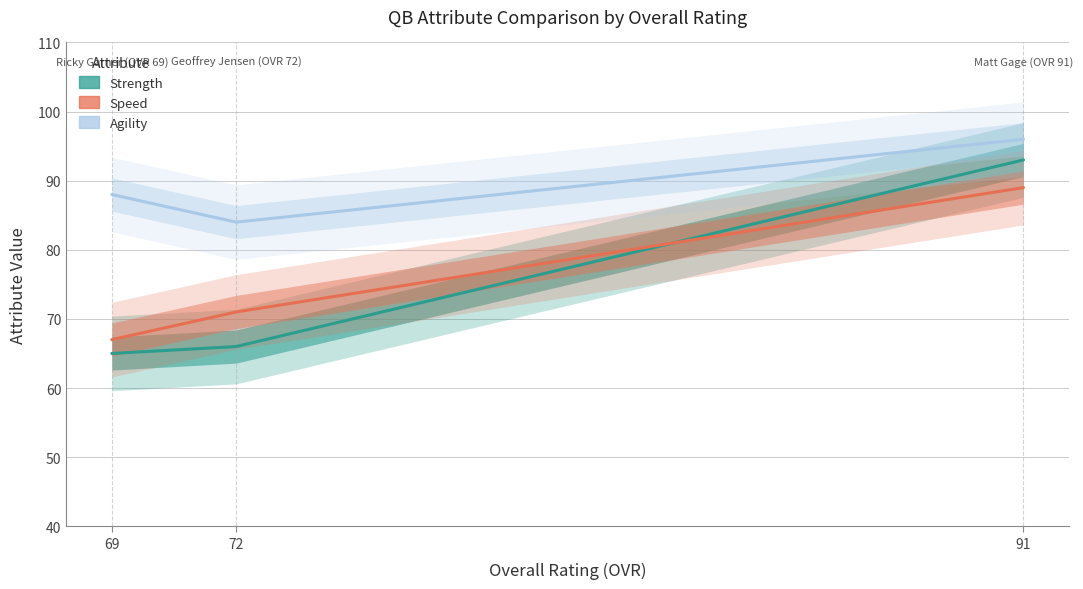

What is the sum of the agility values at 69 and 72?

172